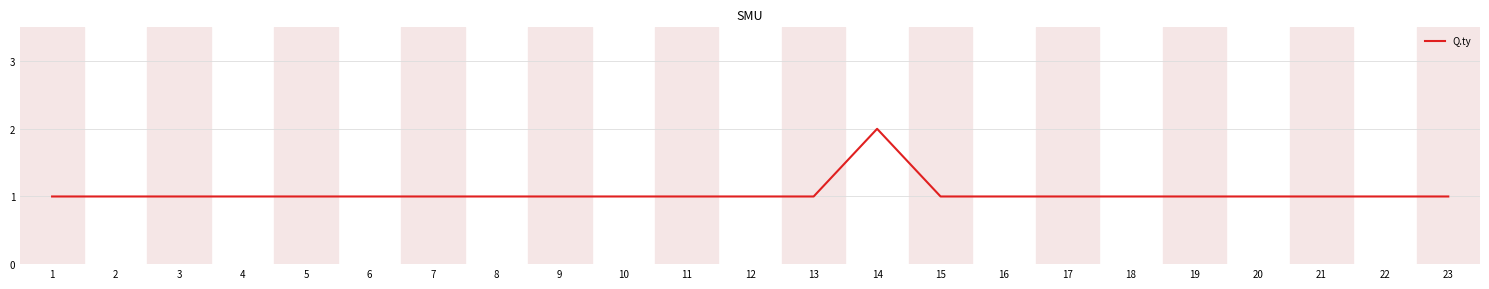

What is the sum of the values at 3 and 12?

2